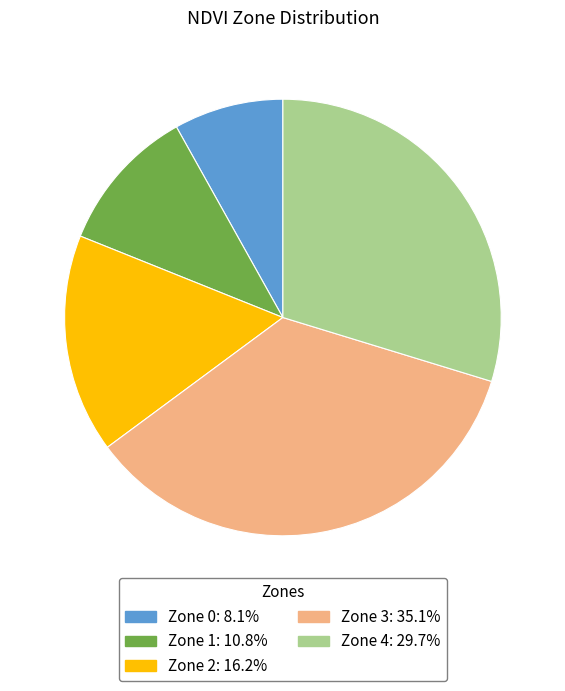

True or false: Zone 3 accounts for 35% of the total.

True